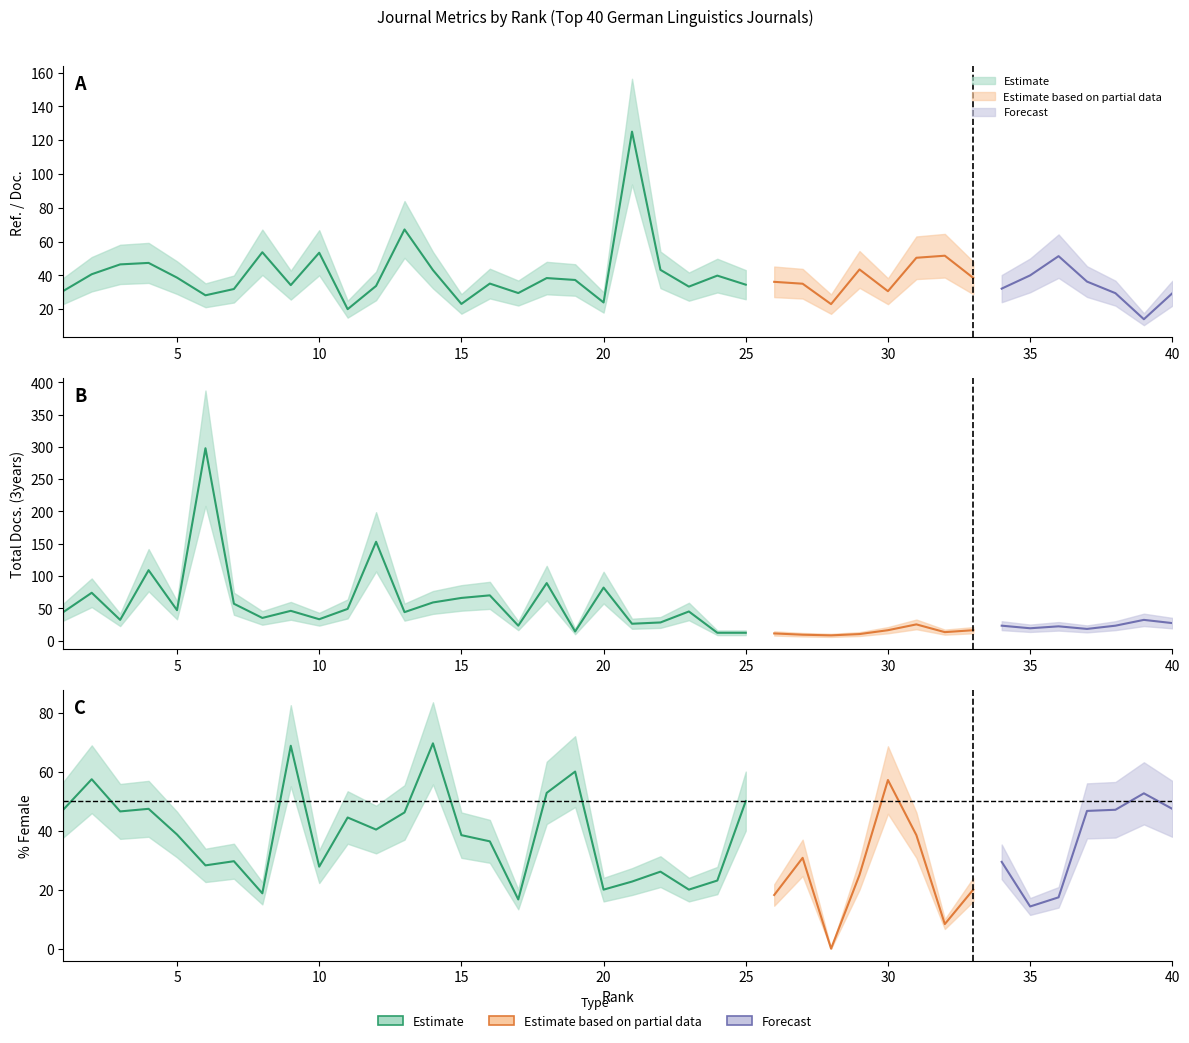

The value of %Female at 38 is 47.1. True or false?

True